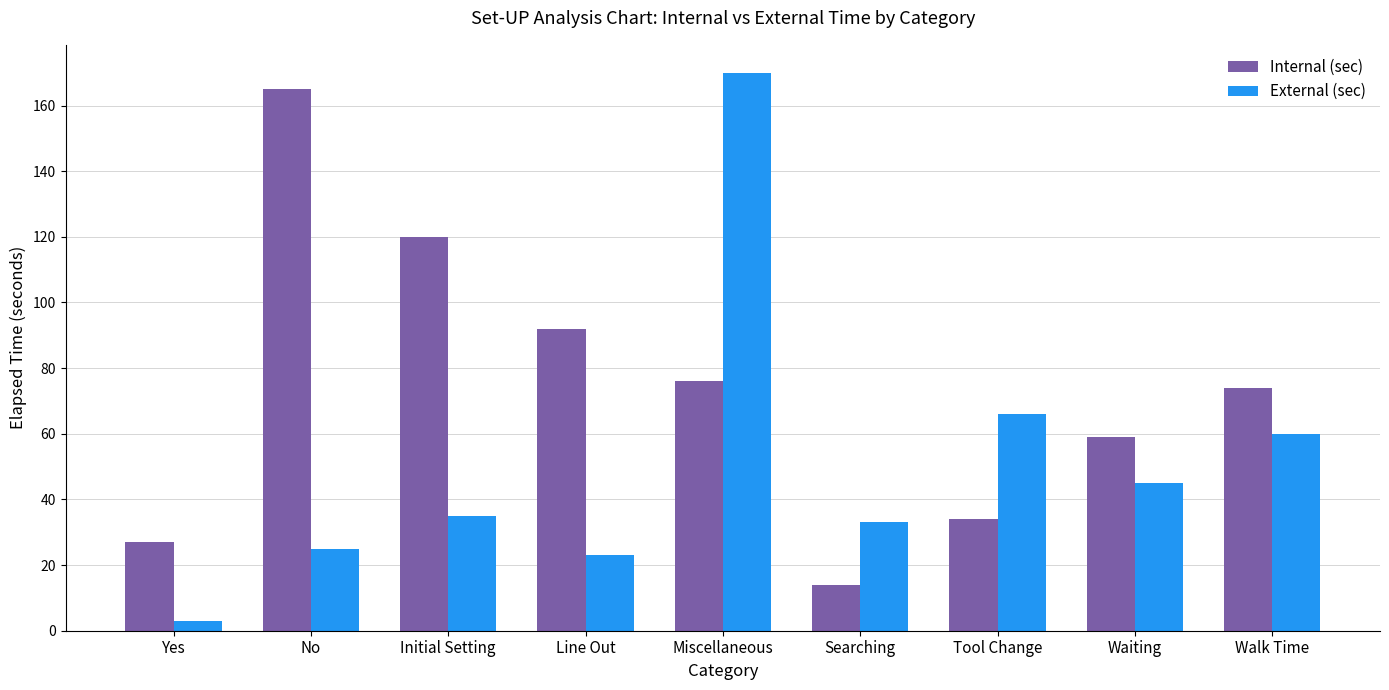

Reading left to right, what are all the values shown in this chart?

Internal (sec): 27	165	120	92	76	14	34	59	74
External (sec): 3	25	35	23	170	33	66	45	60